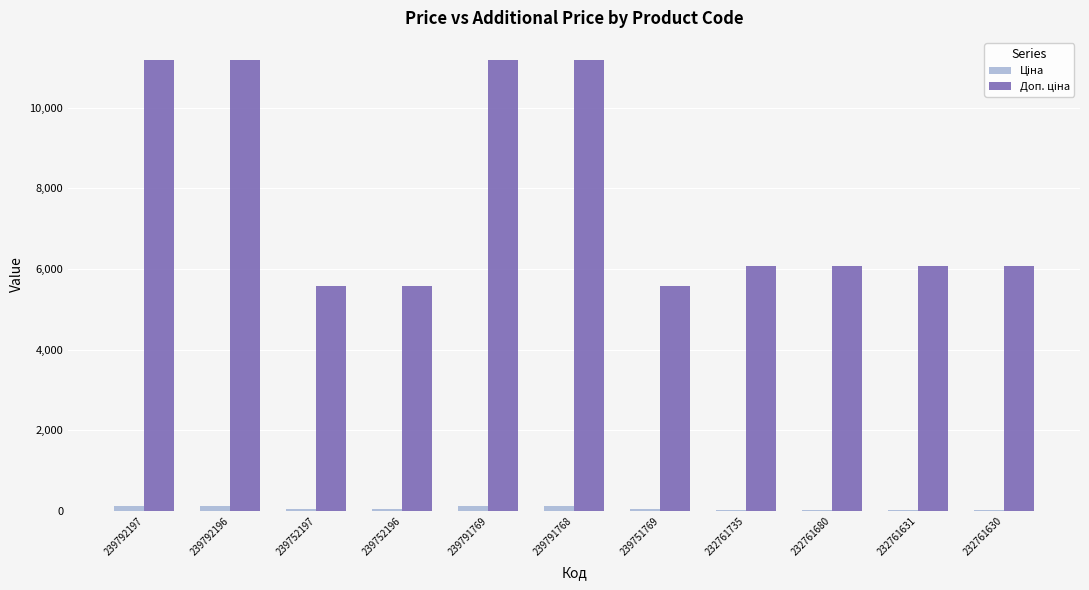

What is the greatest value displayed?

11169.0